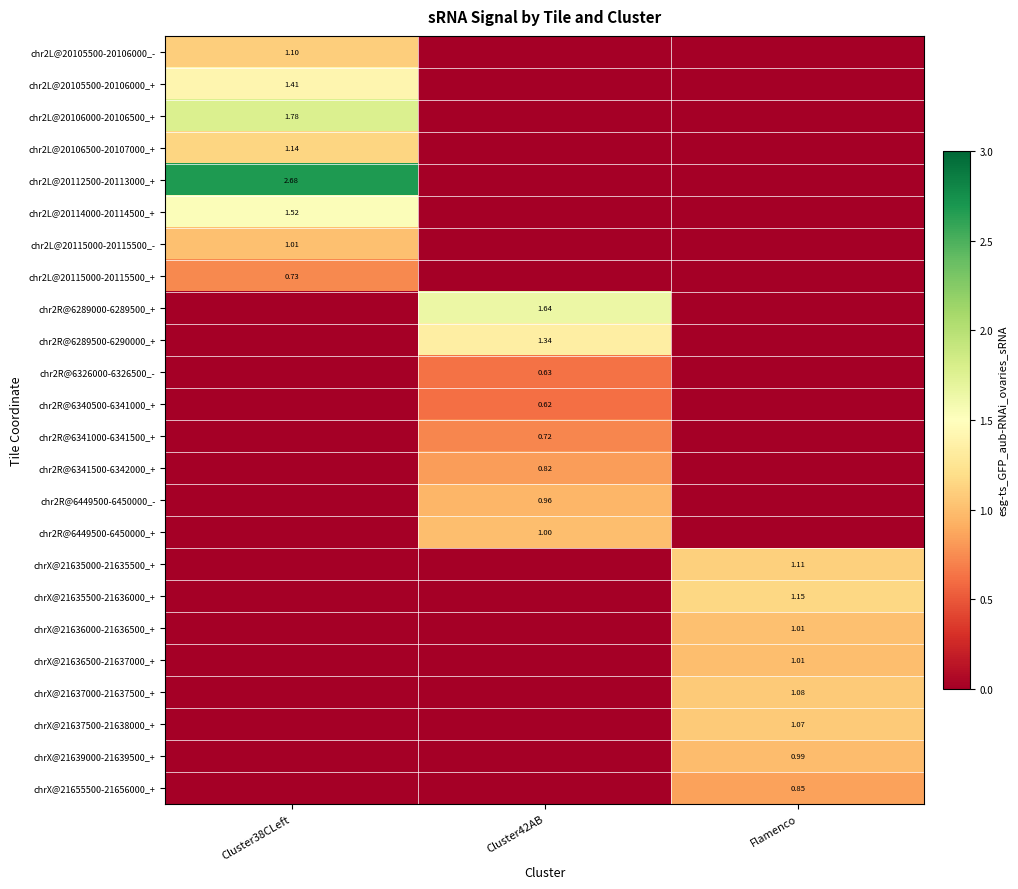

Between Flamenco and Cluster42AB, which is larger?

Flamenco